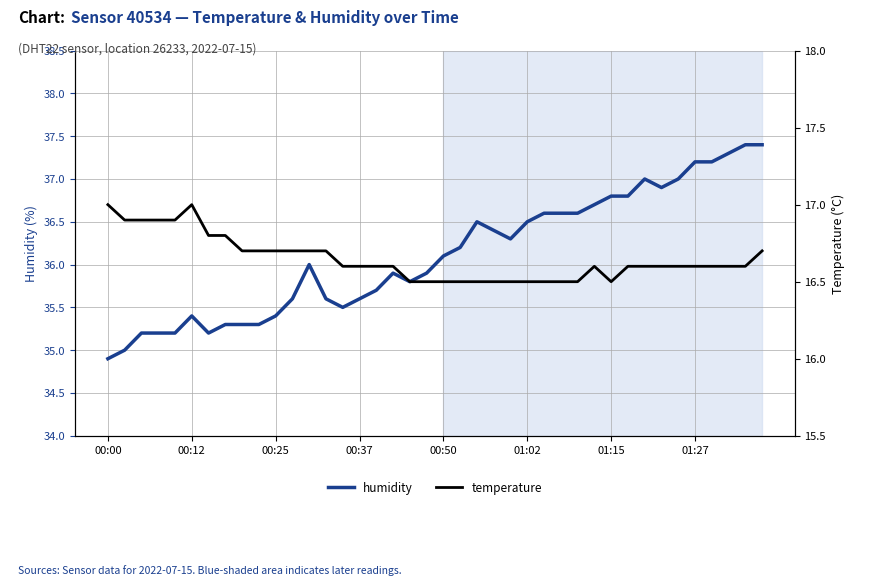

In humidity, how many points are higher than both neighbors (excluding endpoints)?

5